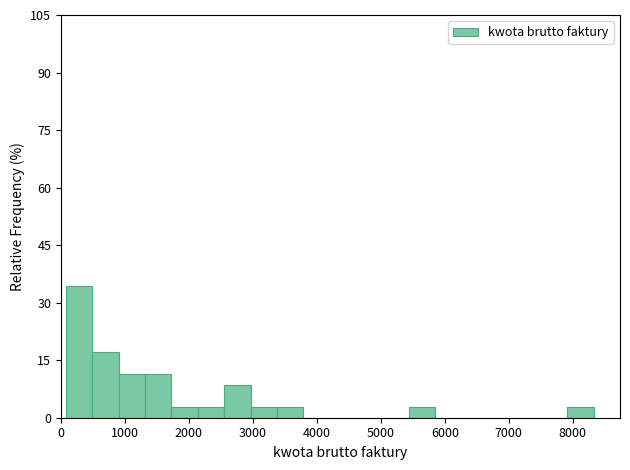

Over which range of the x-axis is the bar tallest?

100 to 500